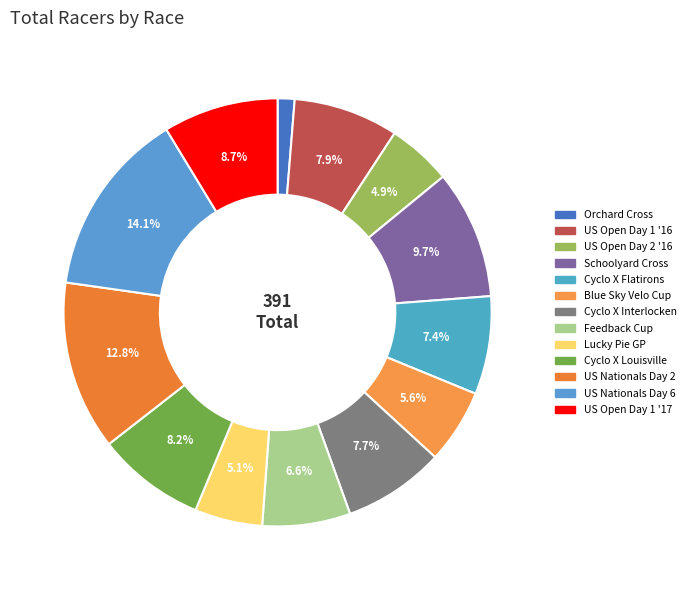

What percentage is the Schoolyard Cross slice, to the nearest percent?

10%